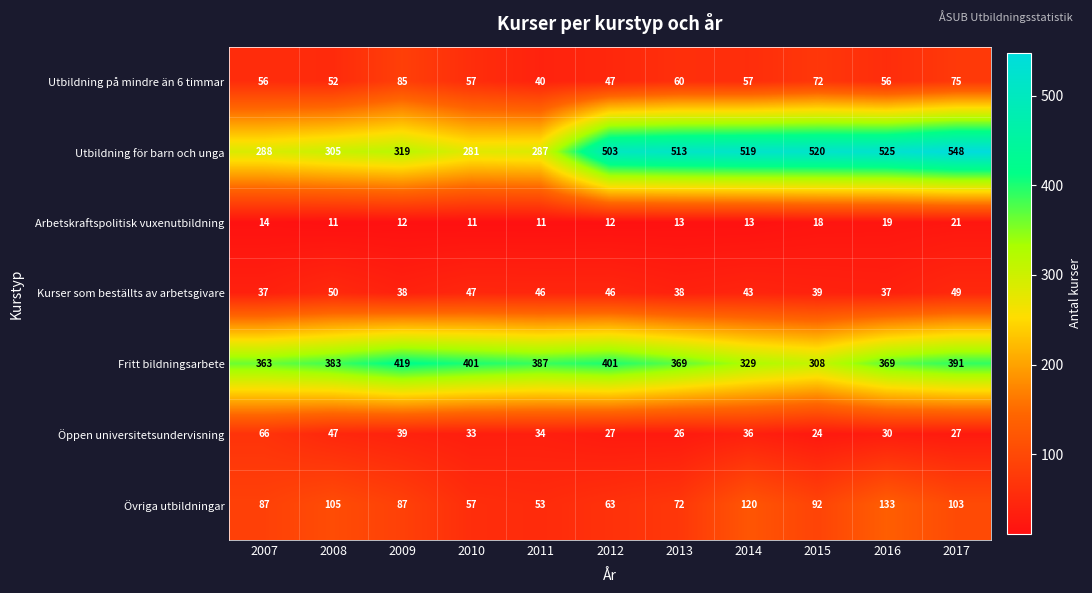

What is the maximum value for Utbildning för barn och unga?

548